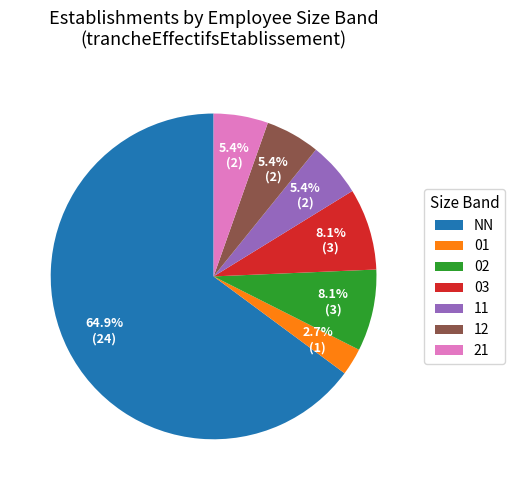

What percentage do 21 and NN together represent?

70.3%